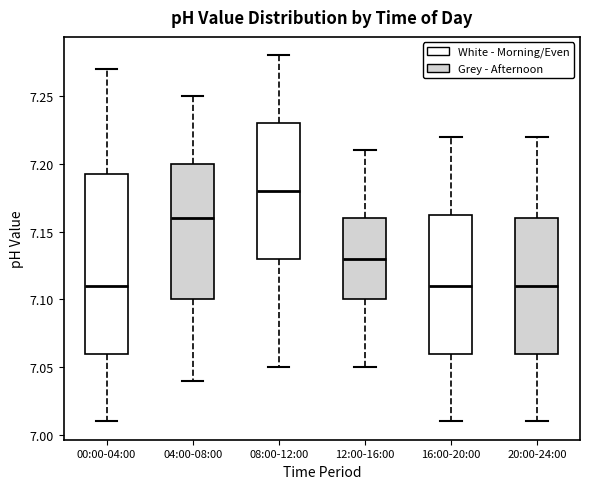

Which box is the tallest, from its lower edge to its upper edge?

00:00-04:00